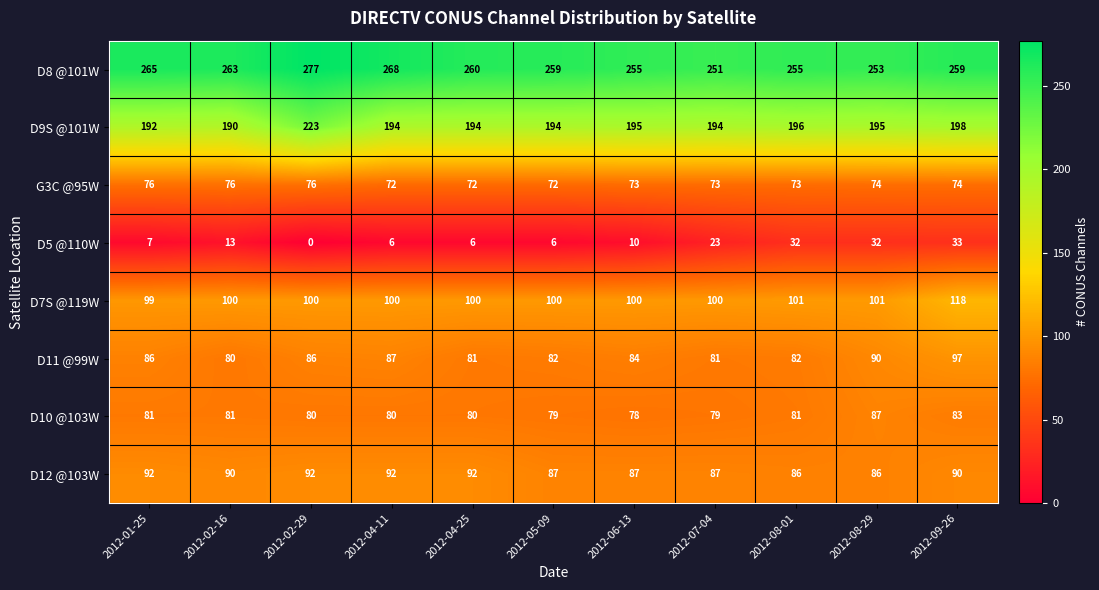

What is the average value of the G3C @95W series?

74